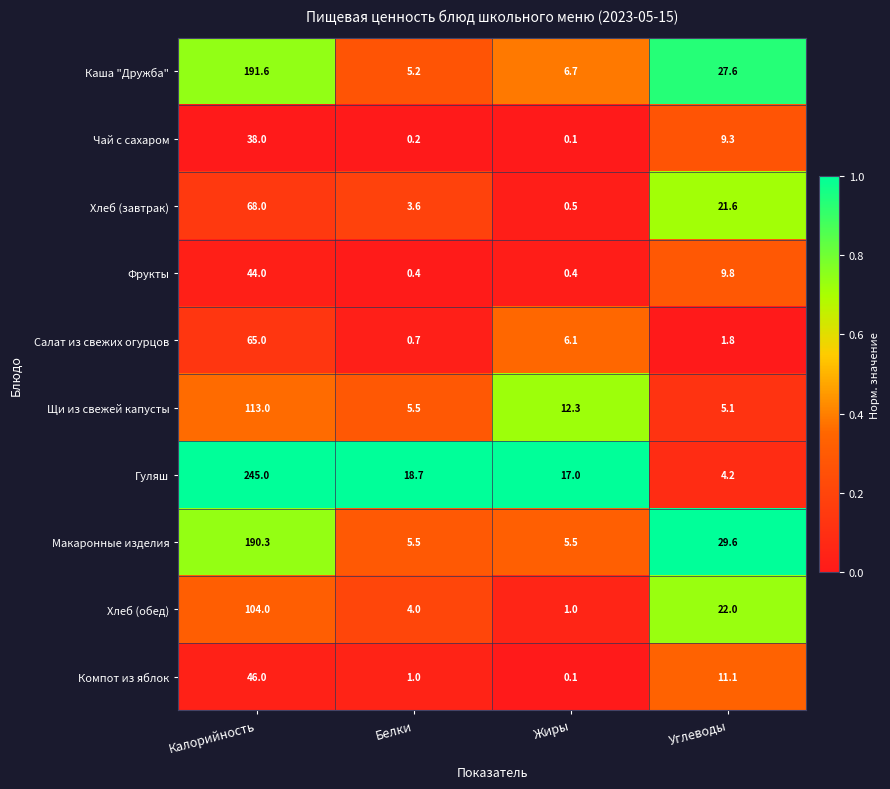

How many data points does each series have?

4